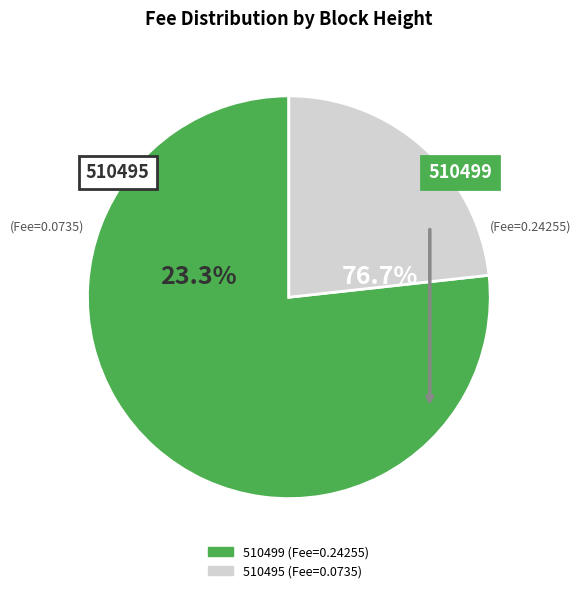

Count the number of slices in the pie.

2